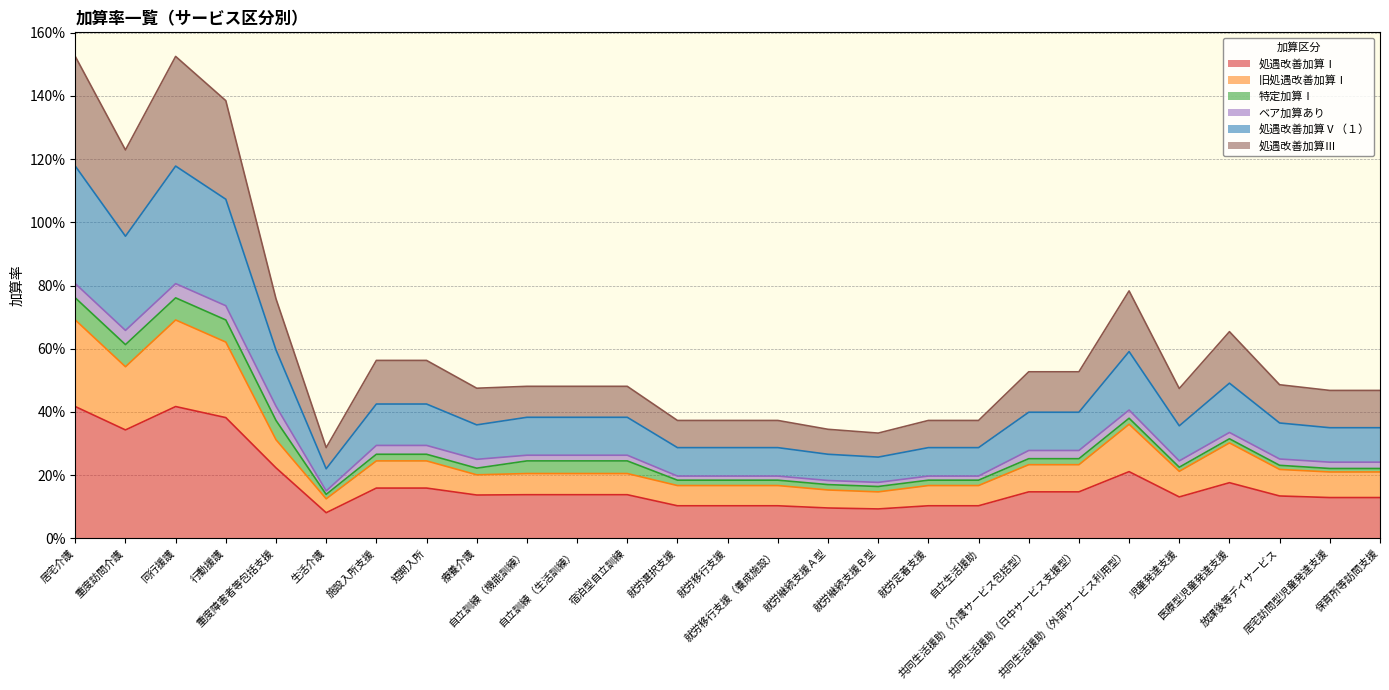

At which category is the sum across all series the highest?

居宅介護